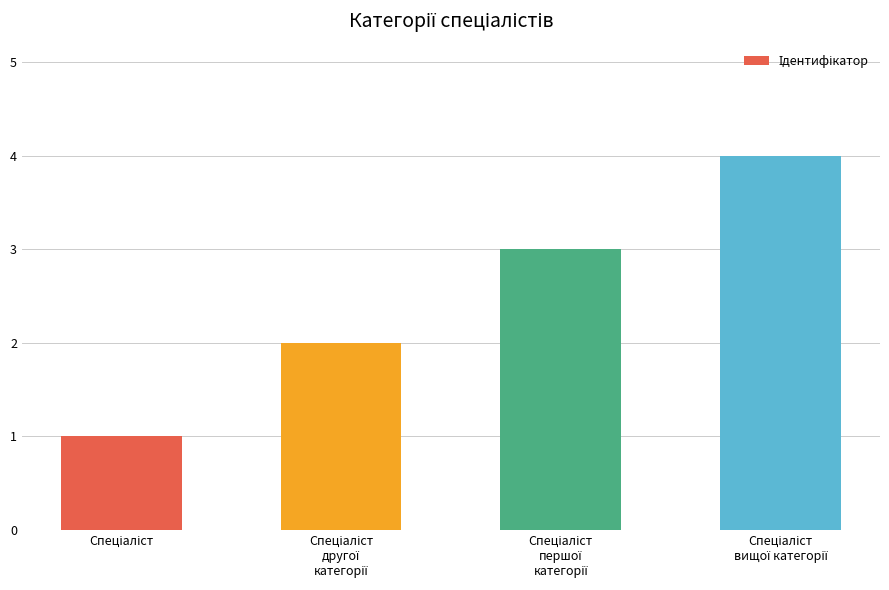

What is the sum of all values?

10